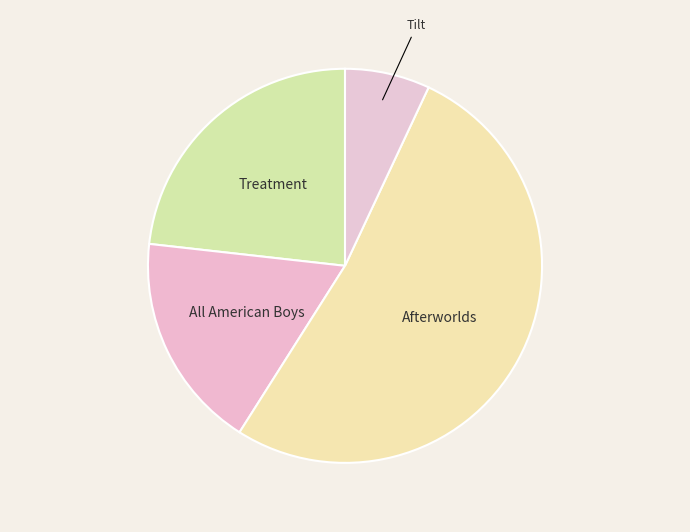

What is the ratio of the value at Treatment to the value at Tilt?

3.3